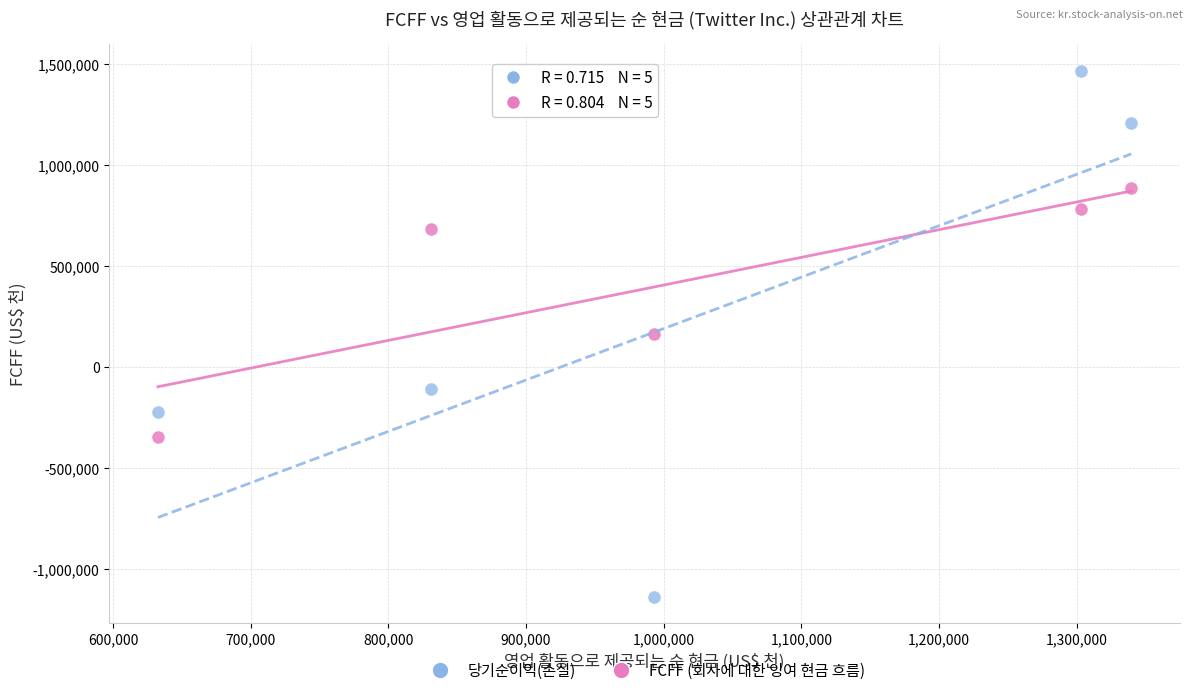

Across all data points, what is the range of Y values (max minus min)?

2601285